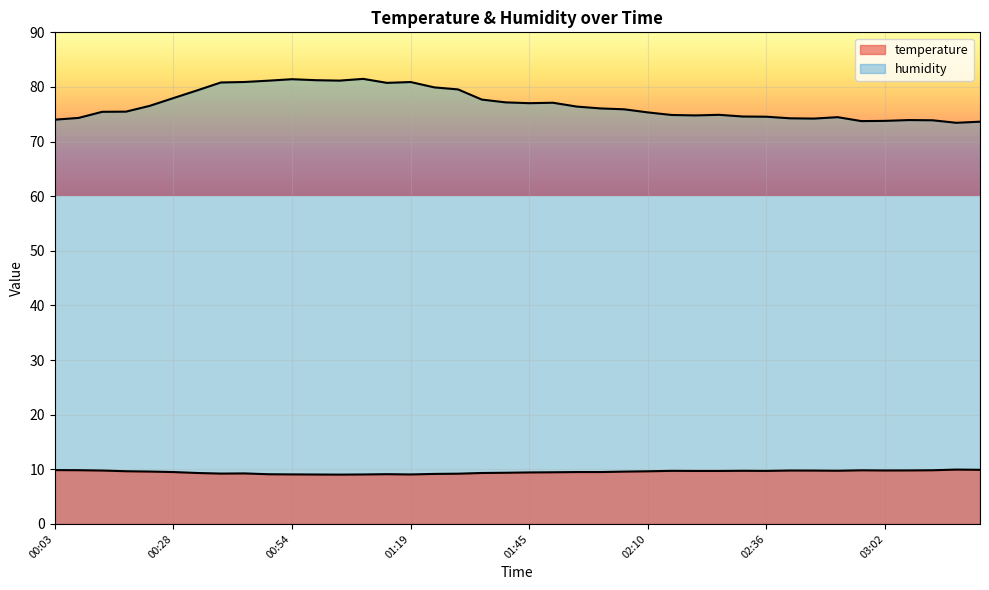

What is the sum of all temperature values?

380.6